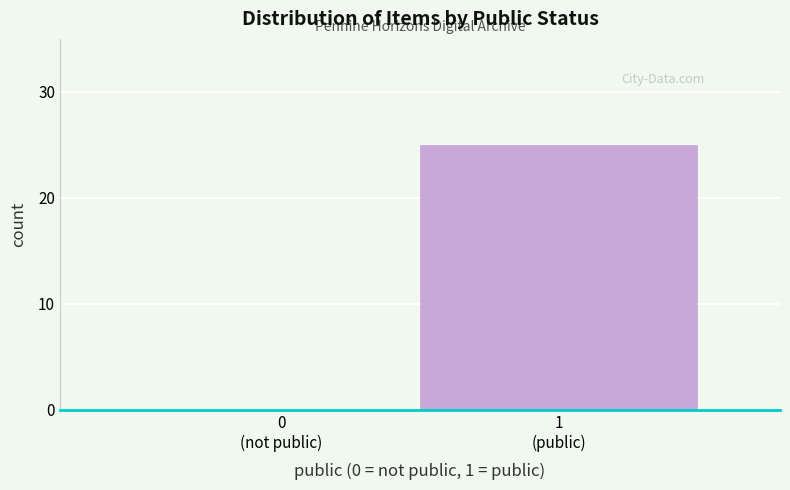

What is the maximum value shown in the chart?

25